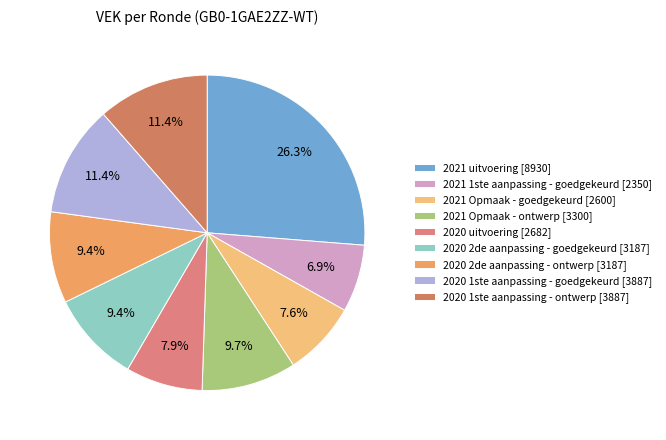

To the nearest percent, what portion does 2020 uitvoering represent?

8%